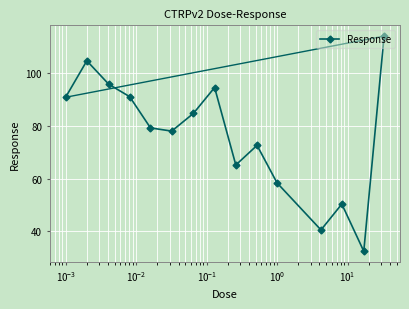

How many distinct data groups are displayed?

1